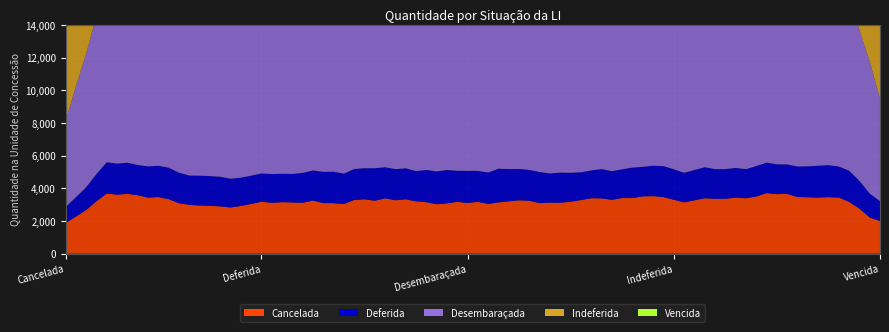

Reading left to right, list all the values displayed in this chart.

Cancelada=3352.3	Deferida=1869.3	Desembaraçada=10427.1	Indeferida=9867.3	Vencida=369.4